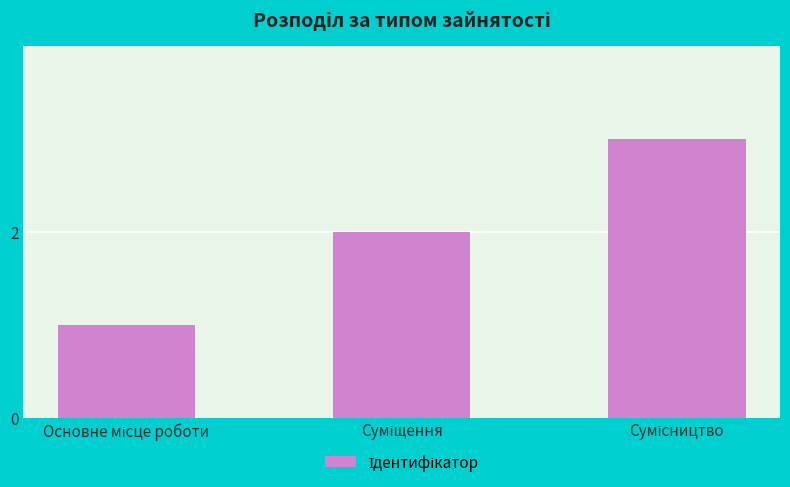

What is the greatest value displayed?

3